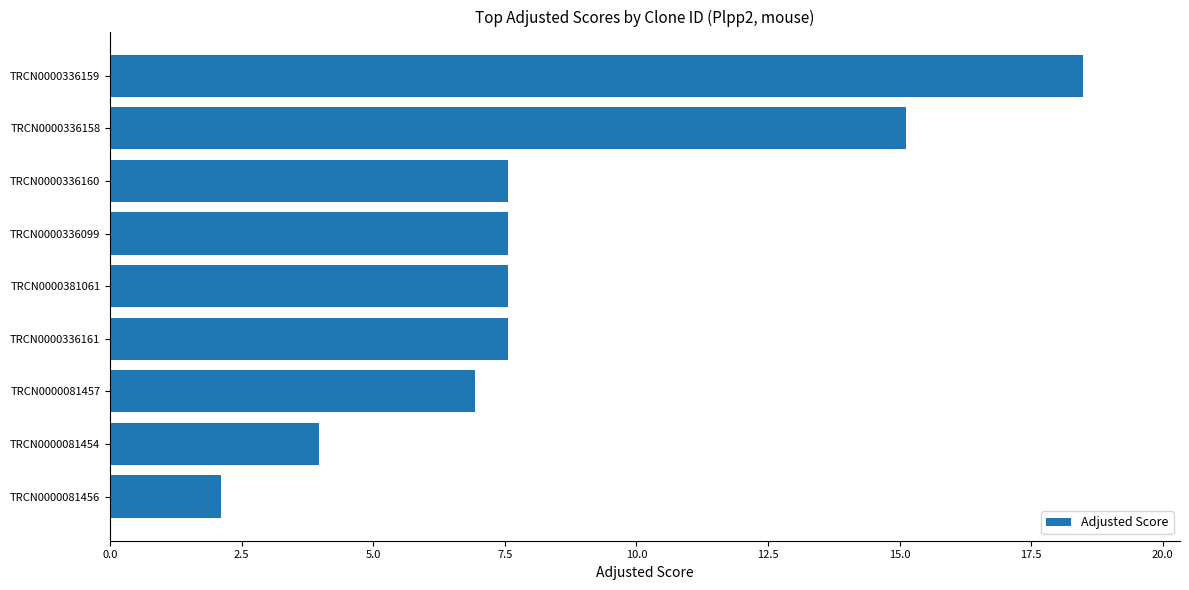

What is the change in value from TRCN0000081456 to TRCN0000336161?

+5.5